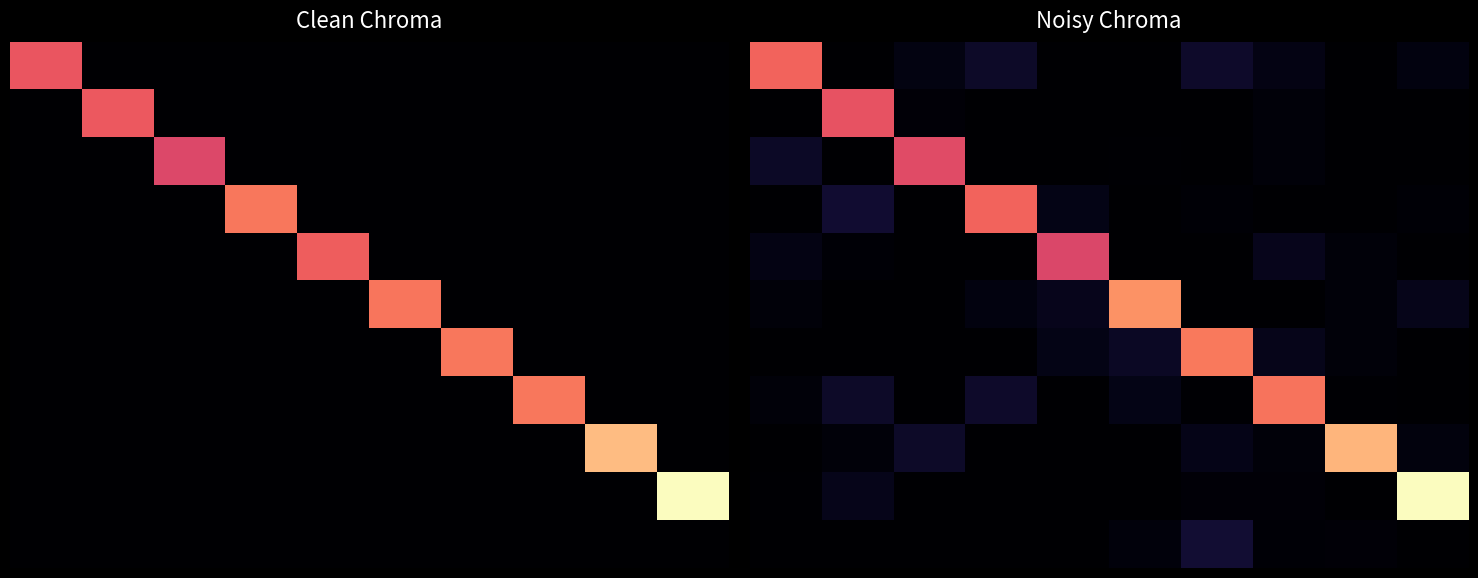

Which category has the highest value across all series?

9